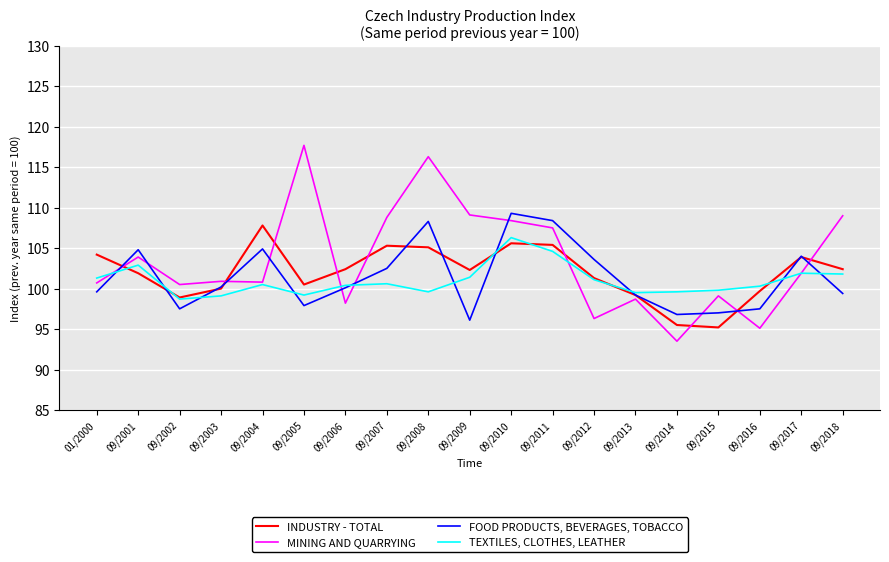

True or false: MINING AND QUARRYING and FOOD PRODUCTS, BEVERAGES, TOBACCO intersect in this chart.

True